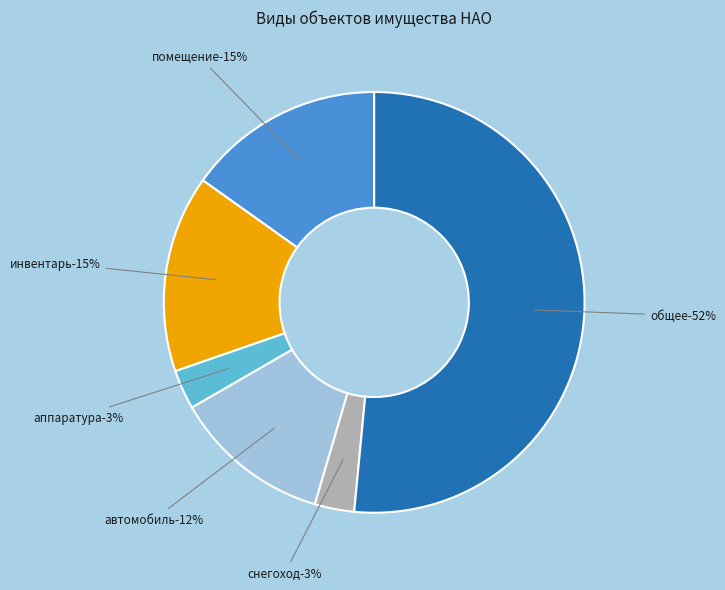

What percentage is the автомобиль slice, to the nearest percent?

12%